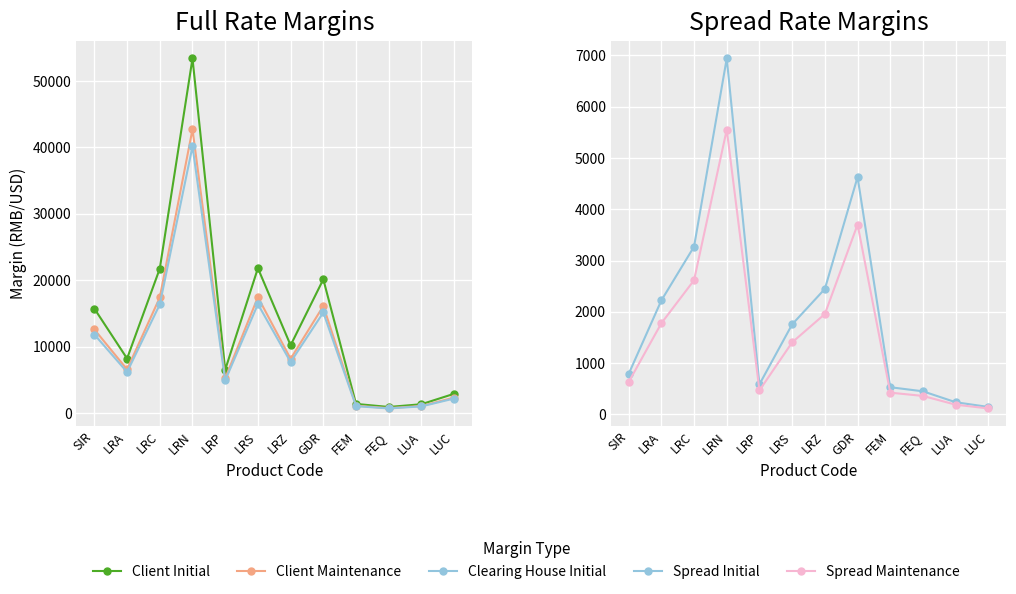

The value of Spread Maintenance at SIR is 628. True or false?

True